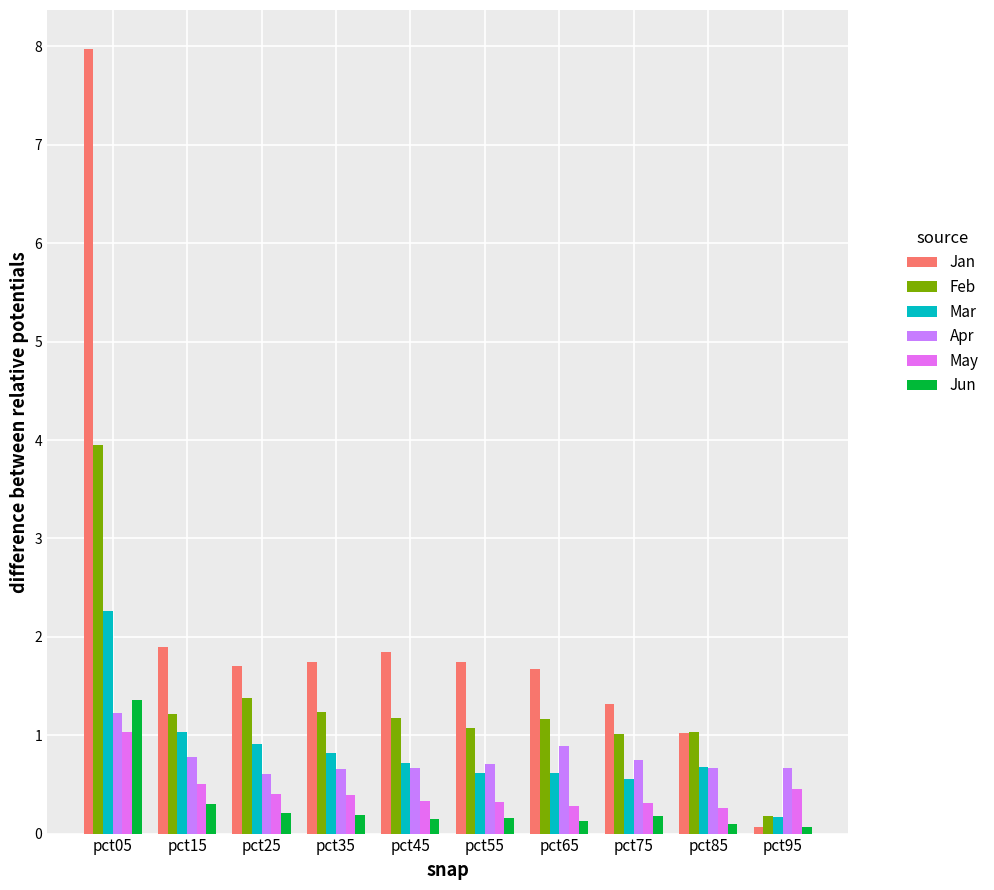

Does the chart contain stacked bars?

No